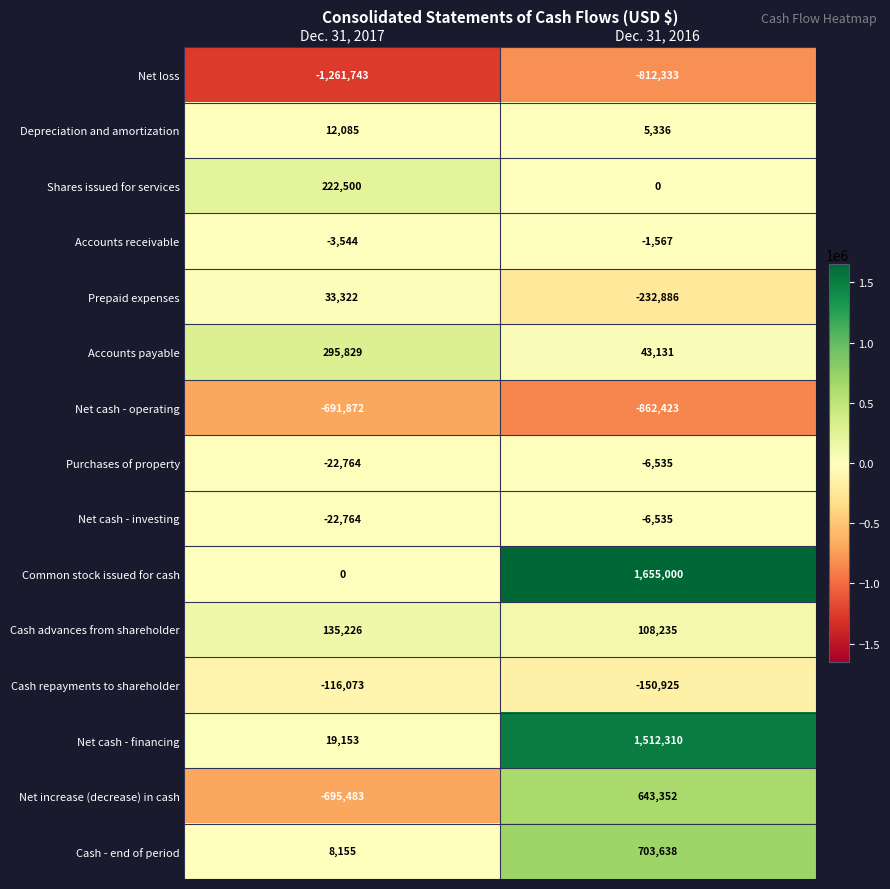

Which series has the largest total across all categories?

Common stock issued for cash